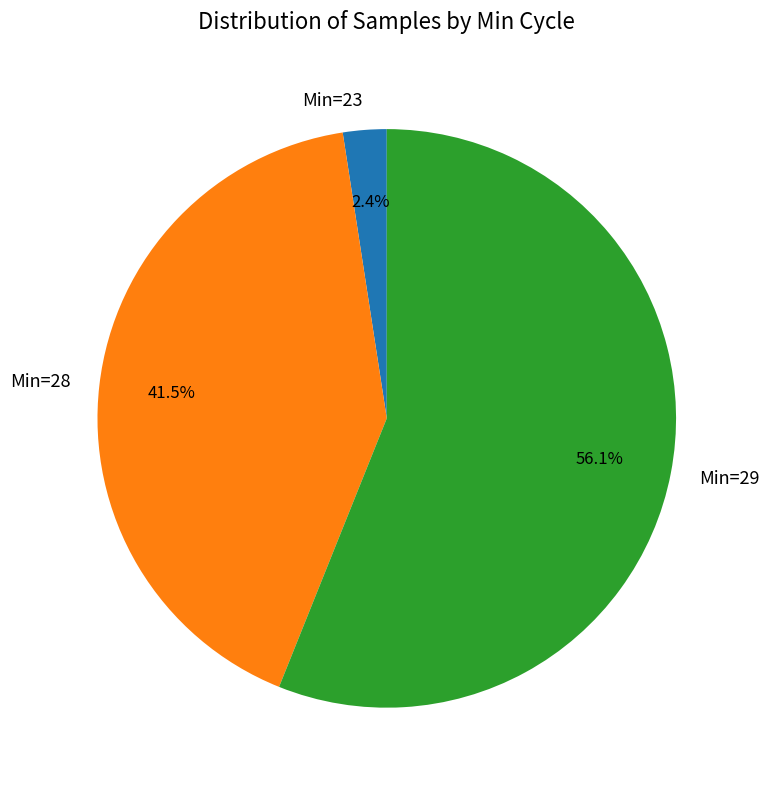

Between Min=23 and Min=29, which is larger?

Min=29